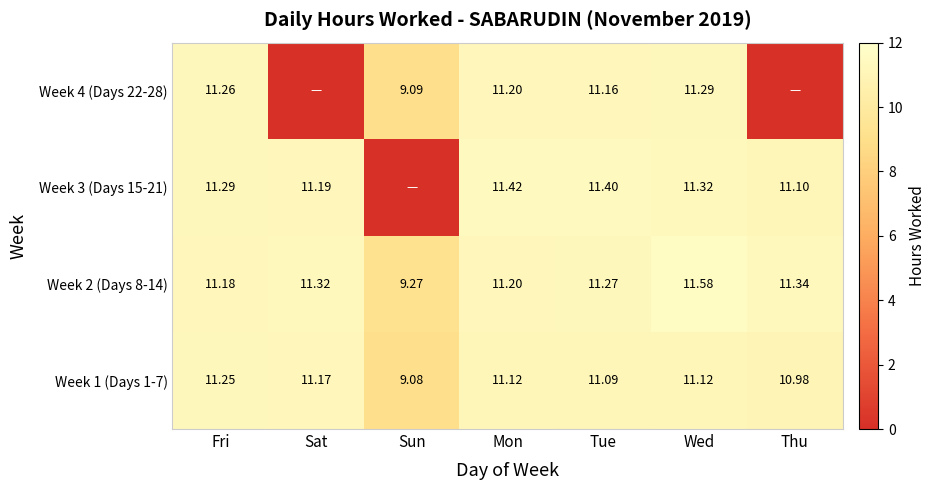

Is the value of Week 1 (Days 1-7) at Sun greater than the value of Week 2 (Days 8-14) at Tue?

No